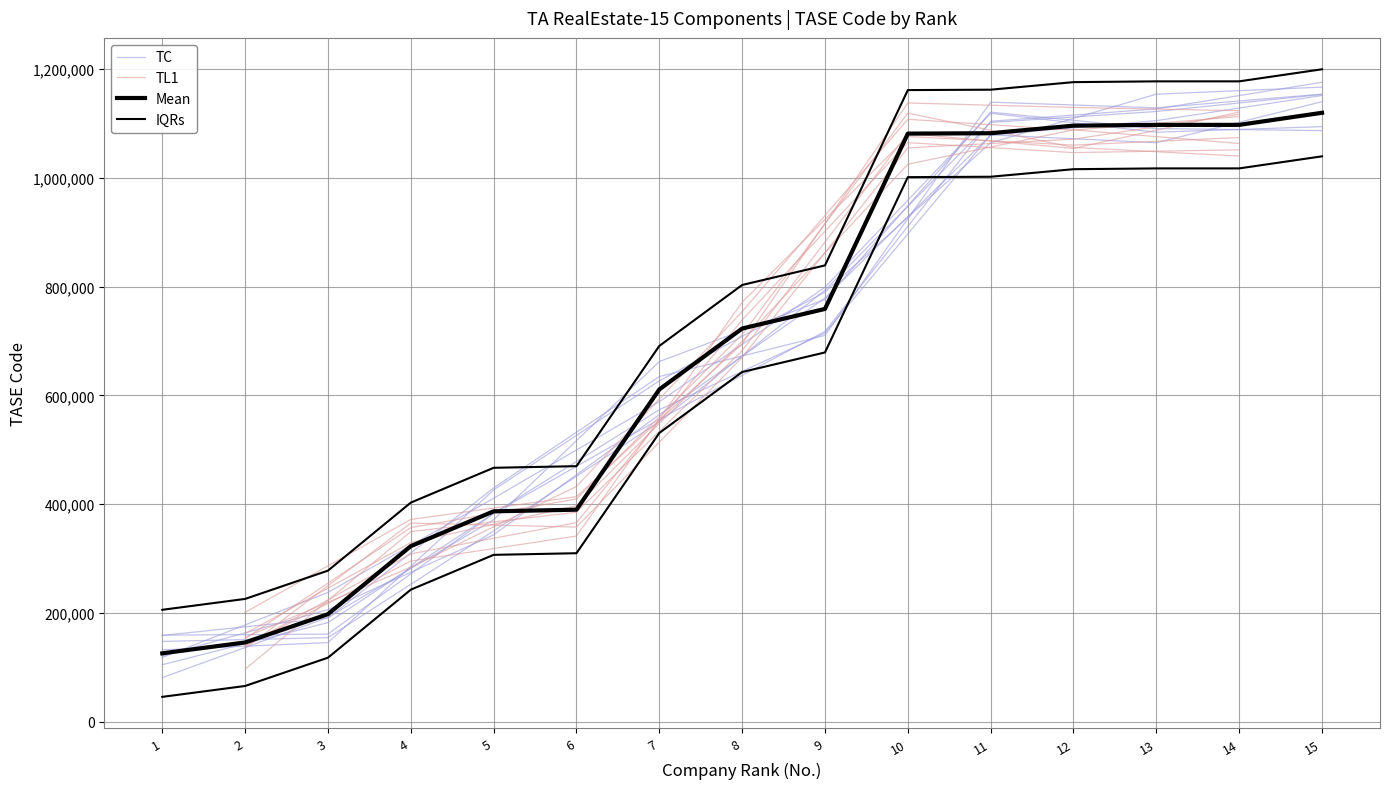

True or false: there are more than 0 points higher than both neighbors.

False